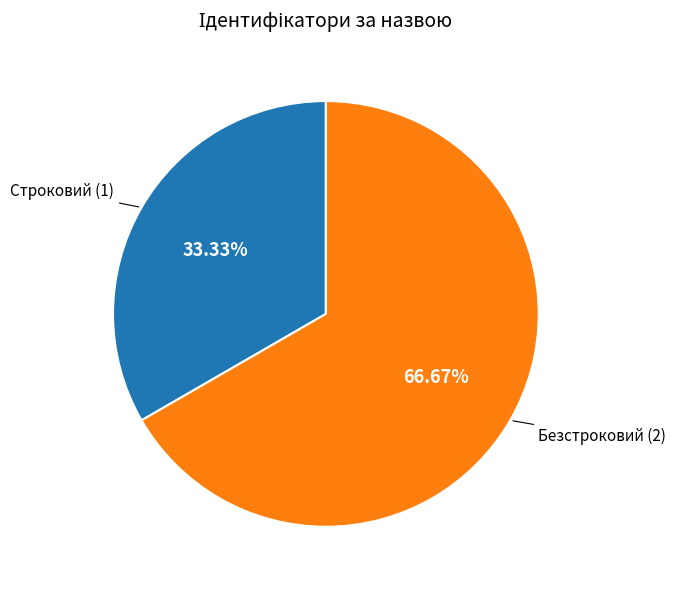

True or false: Строковий accounts for 48% of the total.

False